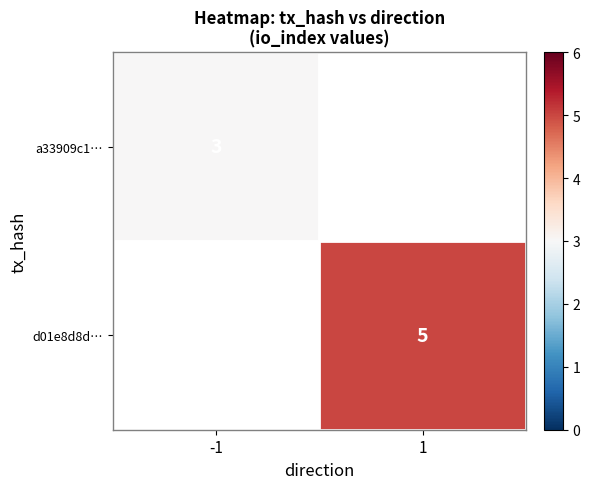

The value of a33909c1… at -1 is 3. True or false?

True